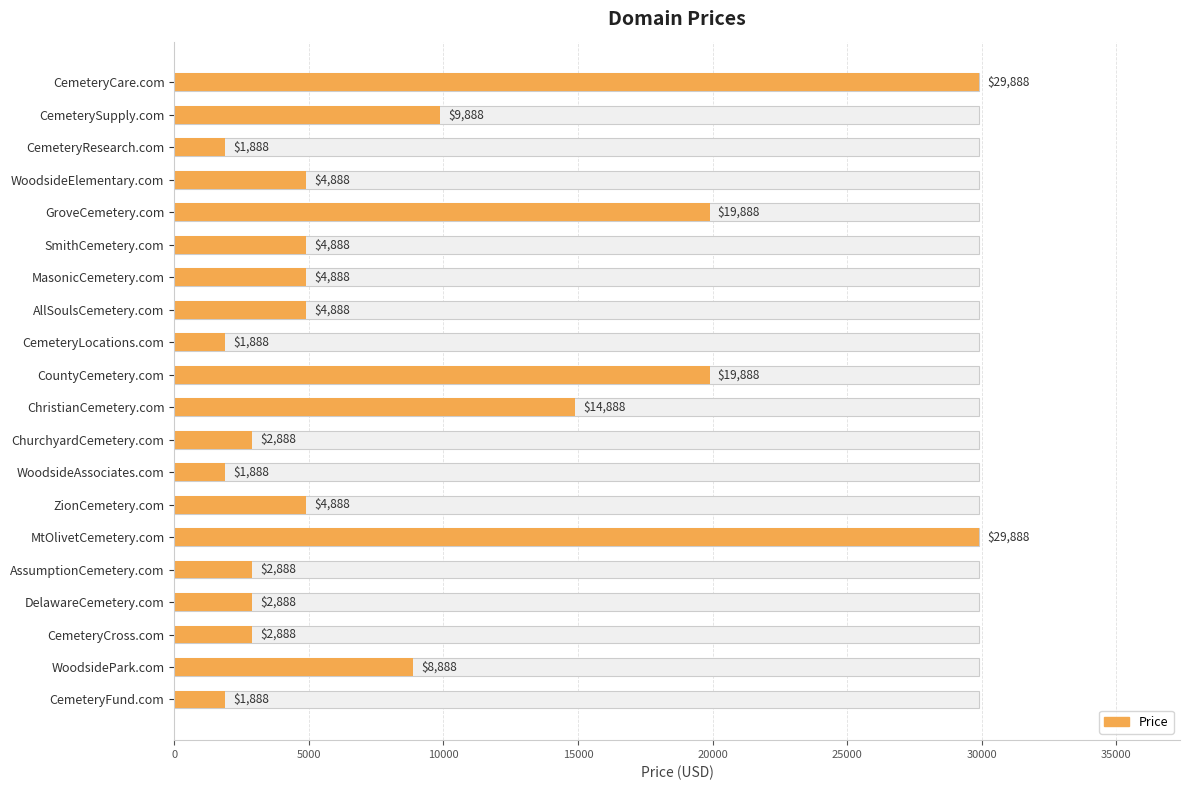

What position from the left is WoodsideAssociates.com?

13